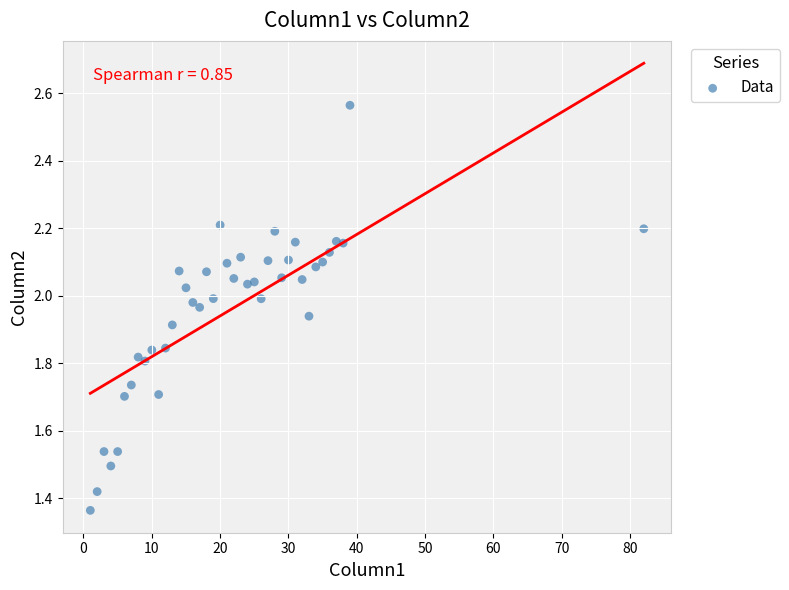

What is the range of X values (max minus min)?

81.0